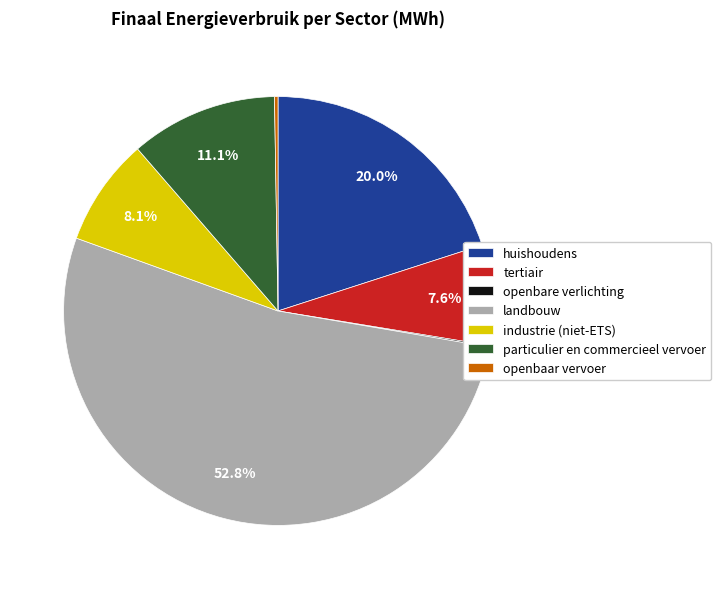

Is landbouw the majority of the pie?

Yes